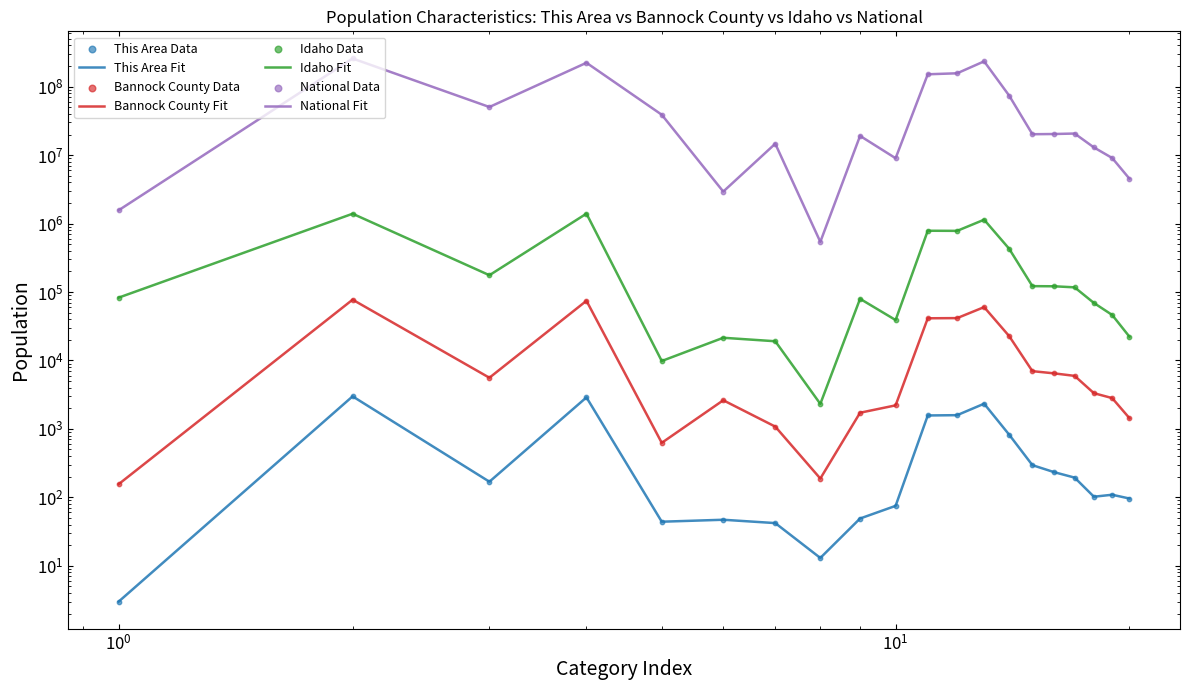

Which series has the widest spread of Y values?

National